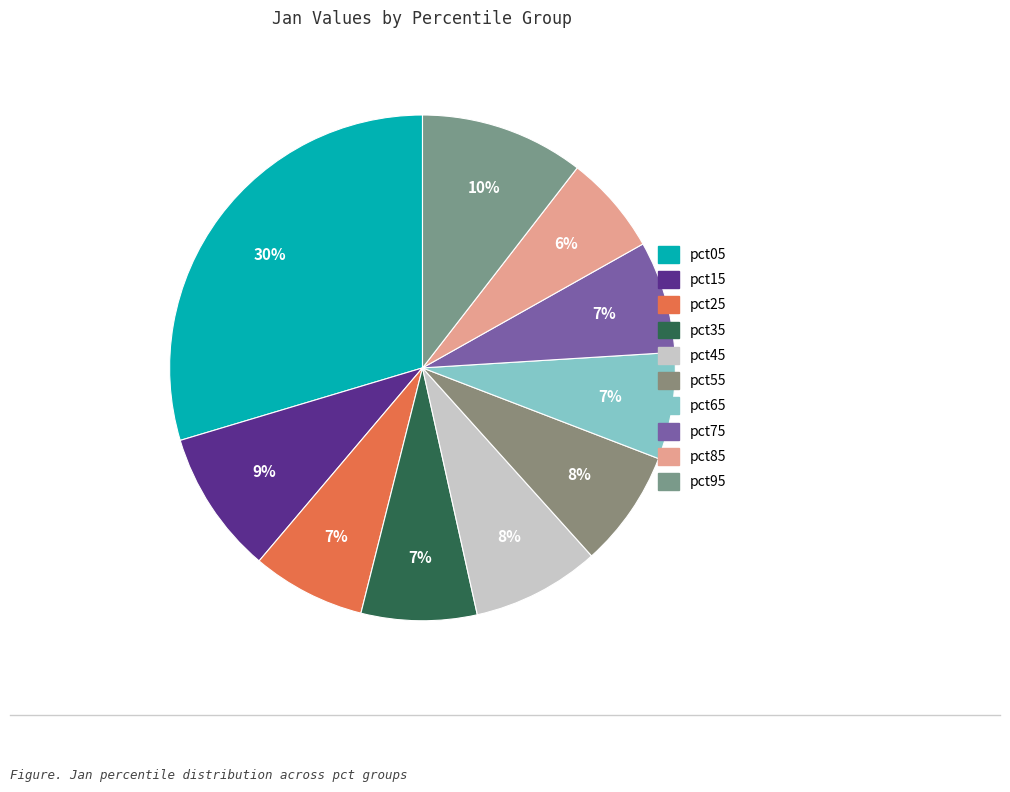

What is the smallest slice in the pie chart?

pct85